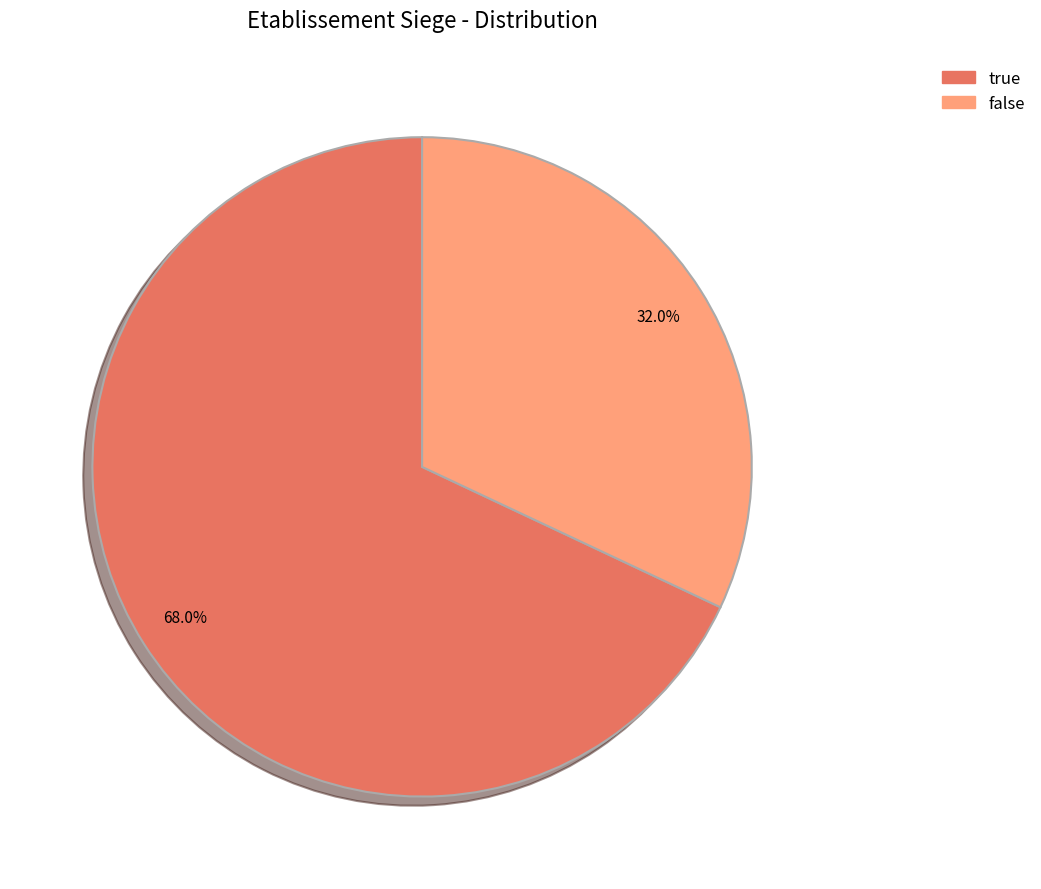

What is the total percentage of false and true?

100.0%